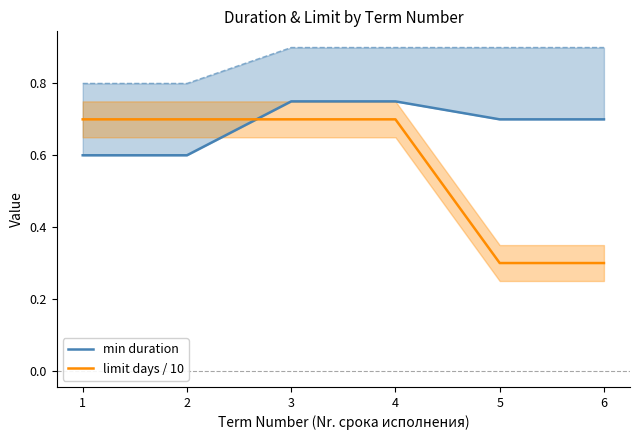

What is the value of the limit days / 10 point at the 5th from the left?

0.3